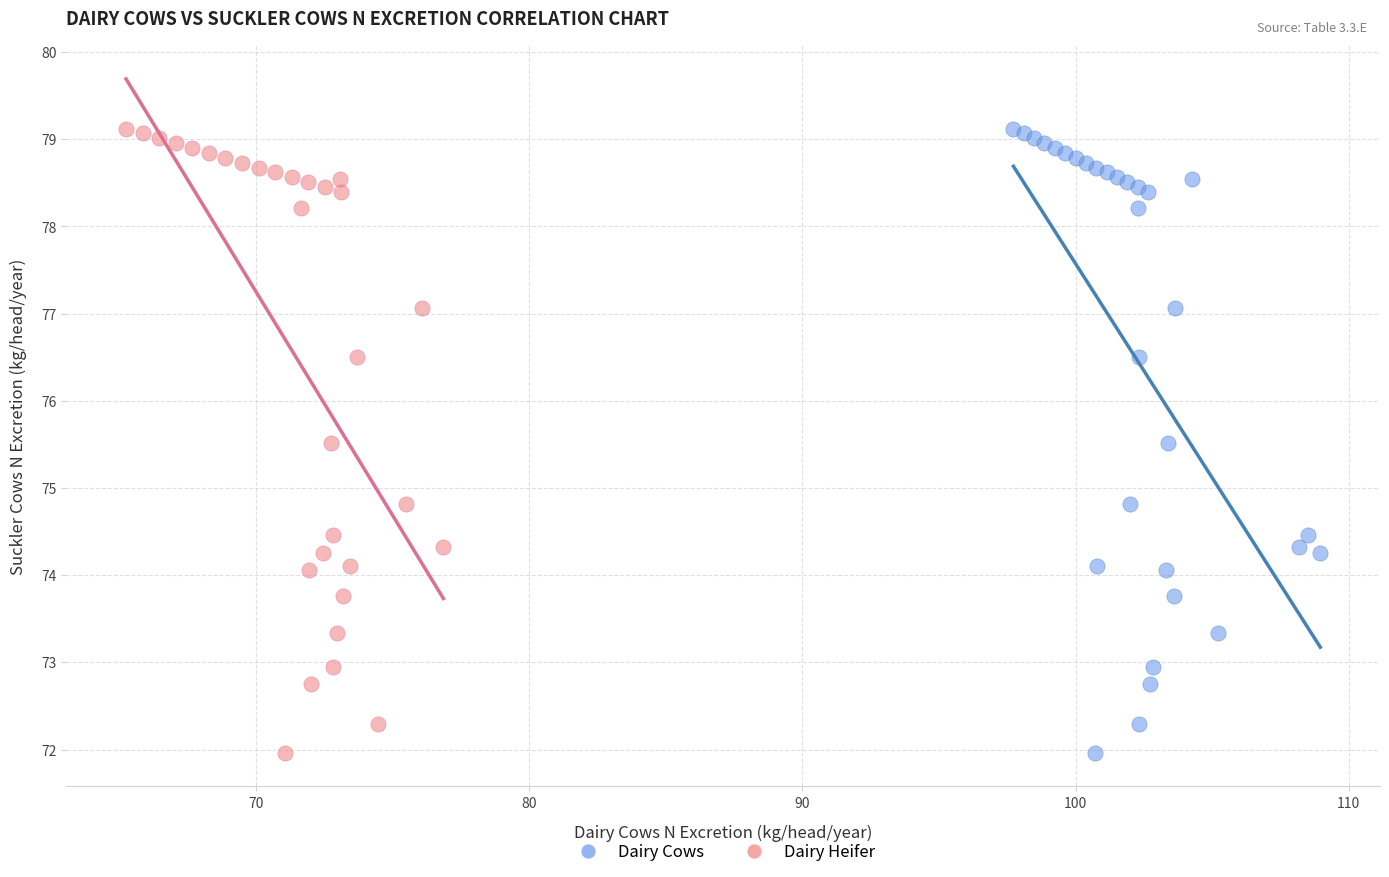

What are all the series names shown in the legend?

Dairy Cows, Dairy Heifer